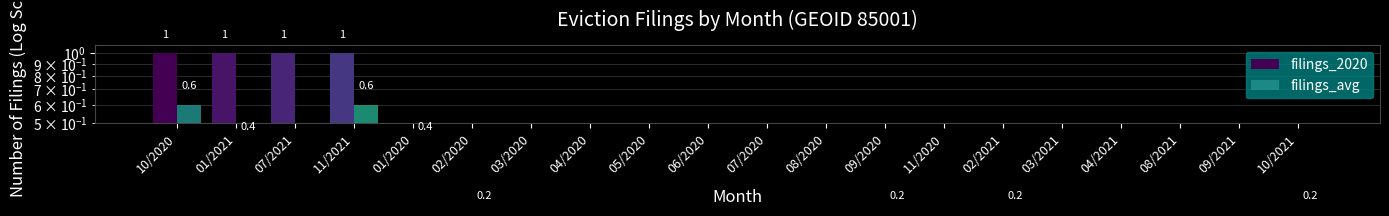

The filings_2020 series shows 0.0 at 11/2020. True or false?

True